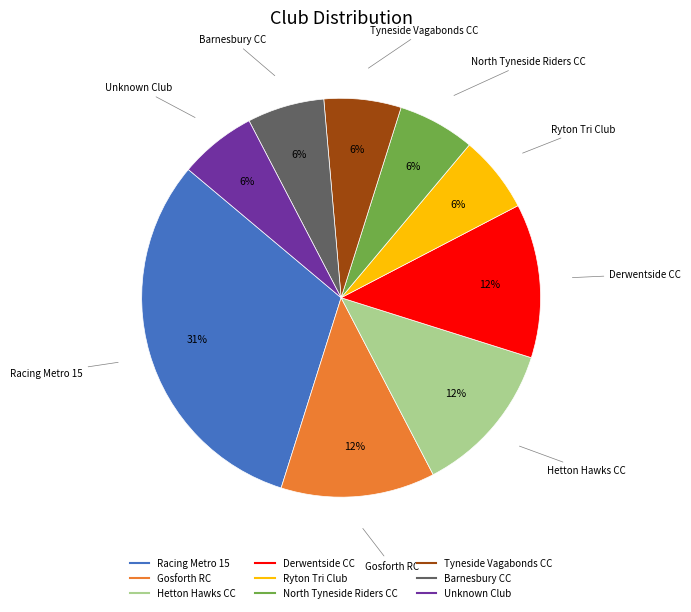

Count the number of slices in the pie.

9